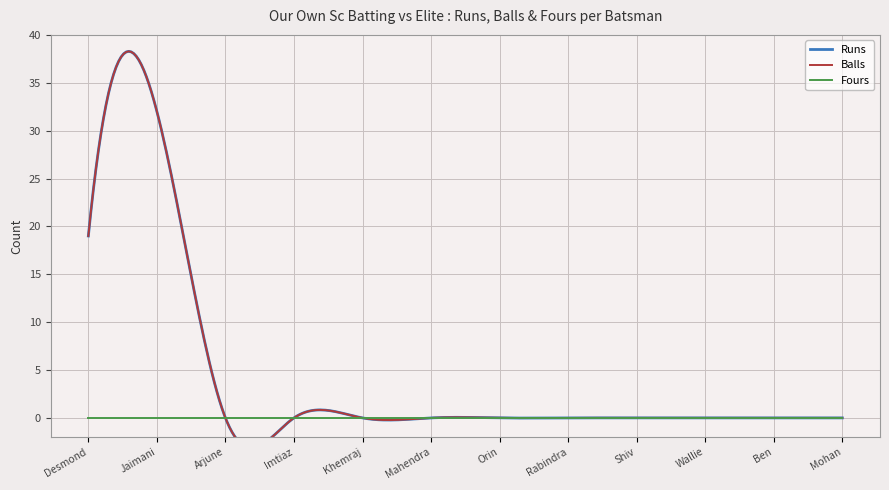

How many lines are shown in the chart?

3